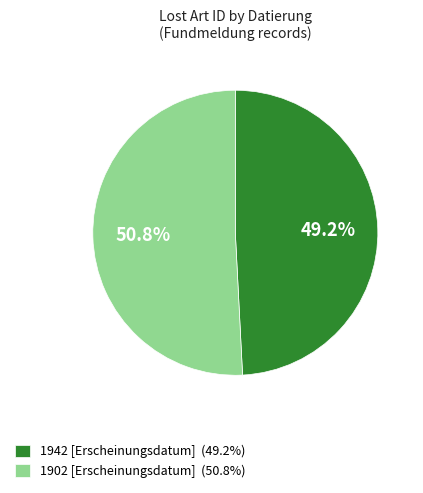

To the nearest percent, what percentage of the pie is 1902 [Erscheinungsdatum]?

51%